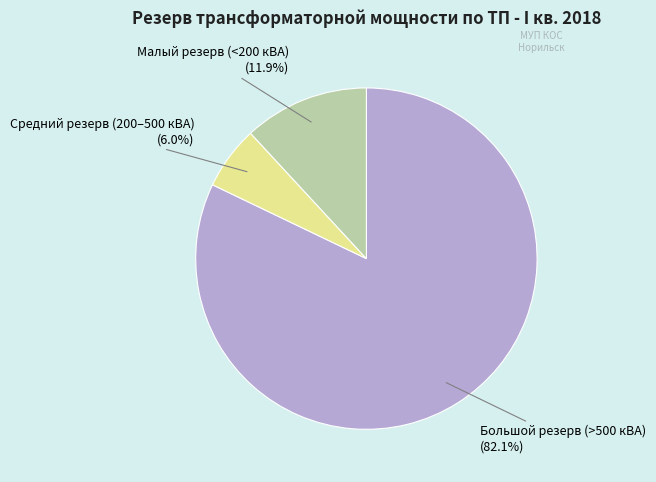

To the nearest percent, what is the average slice percentage?

33%